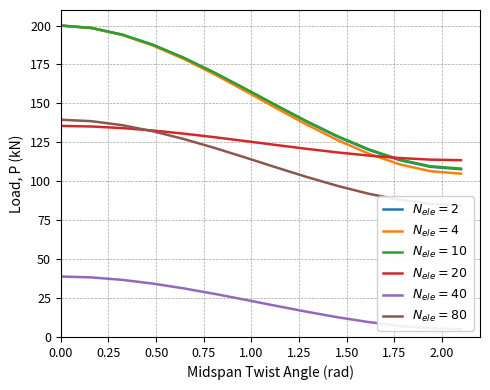

After their last crossing, which series has the higher values: $N_{ele}=2$ or $N_{ele}=20$?

$N_{ele}=20$